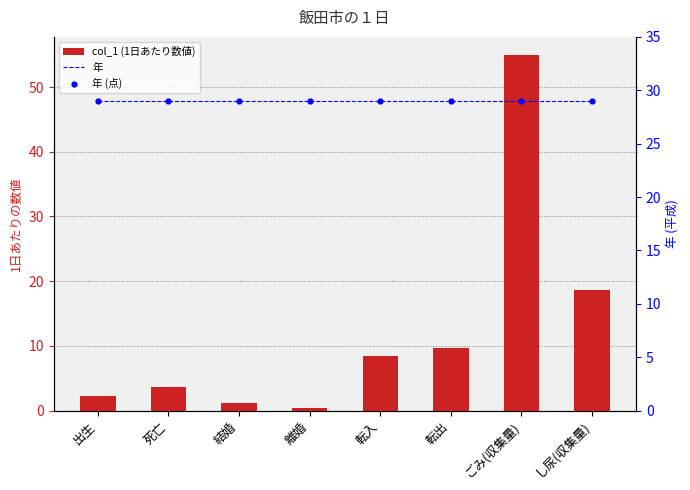

At how many categories does at least one series exceed 22?

8